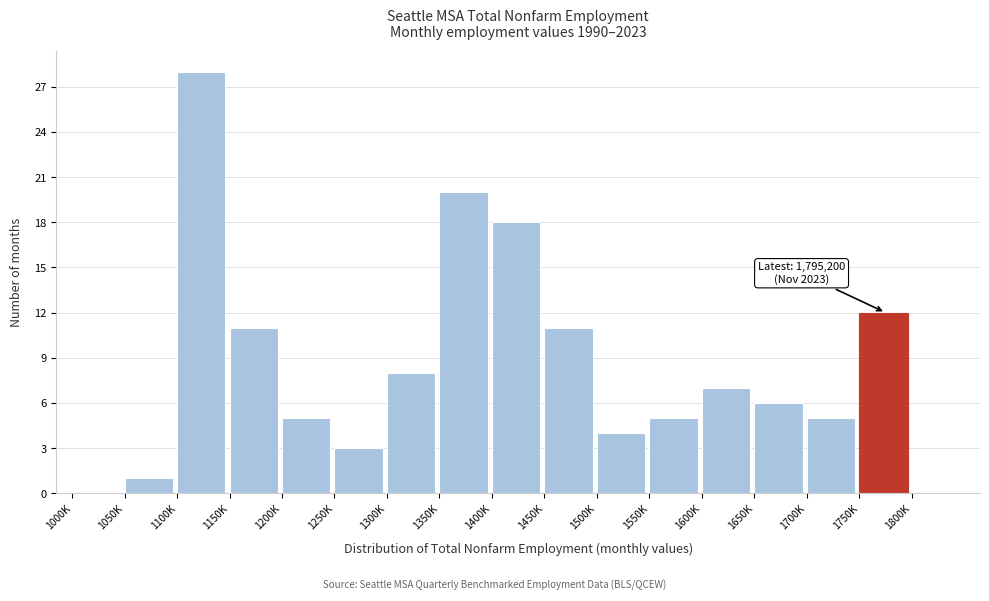

Reading left to right, transcribe all the data shown in this chart.

1000K=0	1050K=1	1100K=28	1150K=11	1200K=5	1250K=3	1300K=8	1350K=20	1400K=18	1450K=11	1500K=4	1550K=5	1600K=7	1650K=6	1700K=5	1750K=12	1800K=0